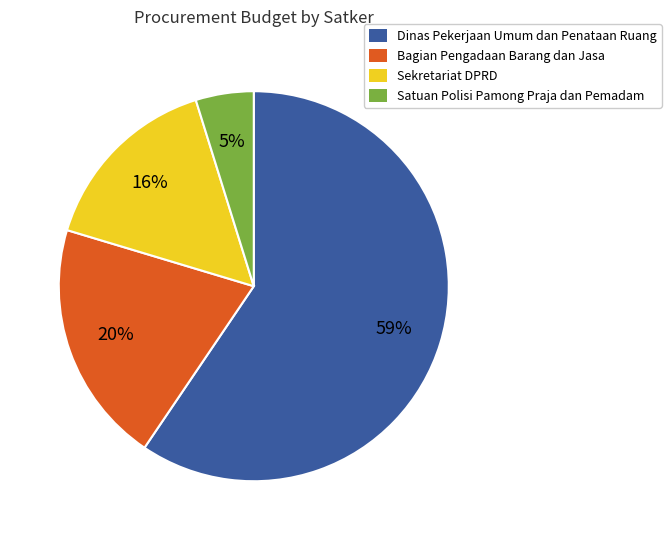

Which slice is the largest?

Dinas Pekerjaan Umum dan Penataan Ruang